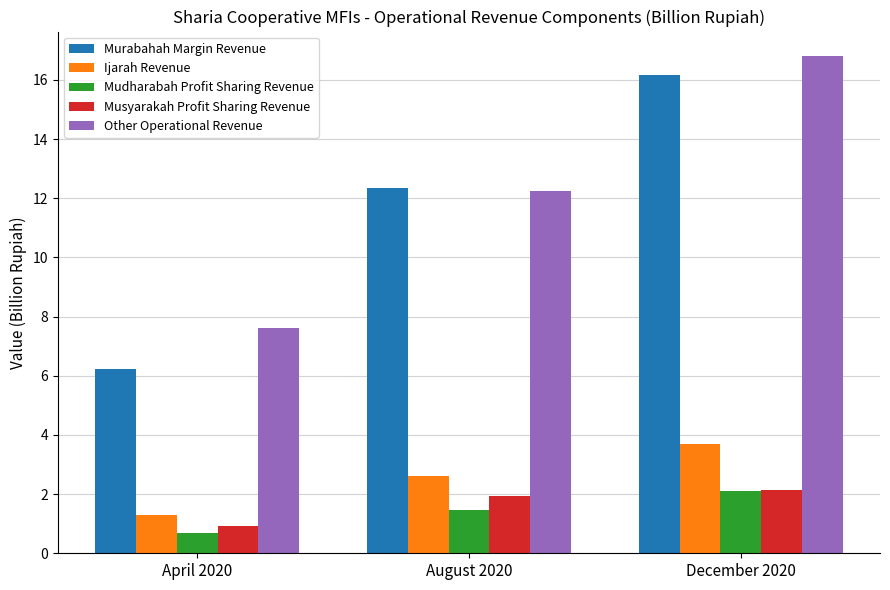

What is the total value across all series at August 2020?

30.6